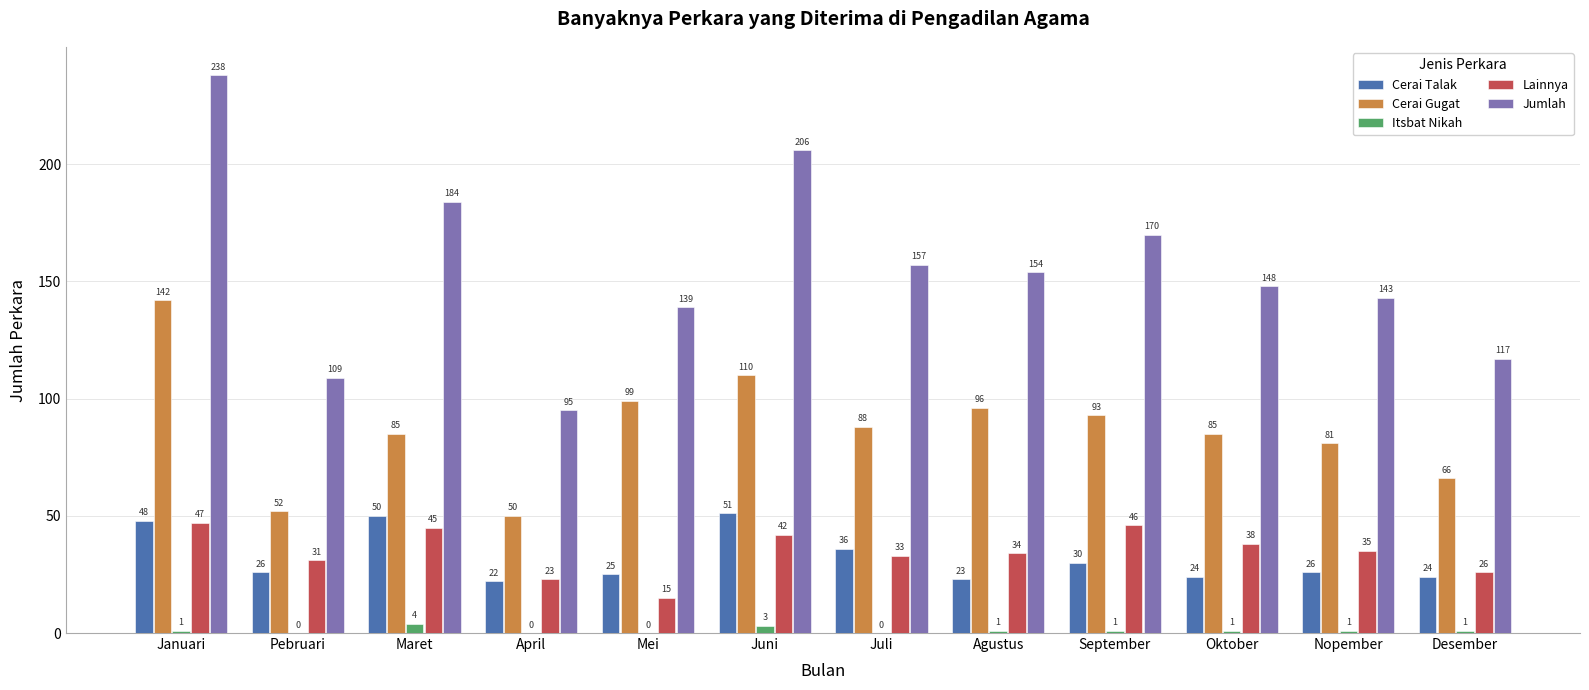

At which category is the sum across all series the highest?

Januari